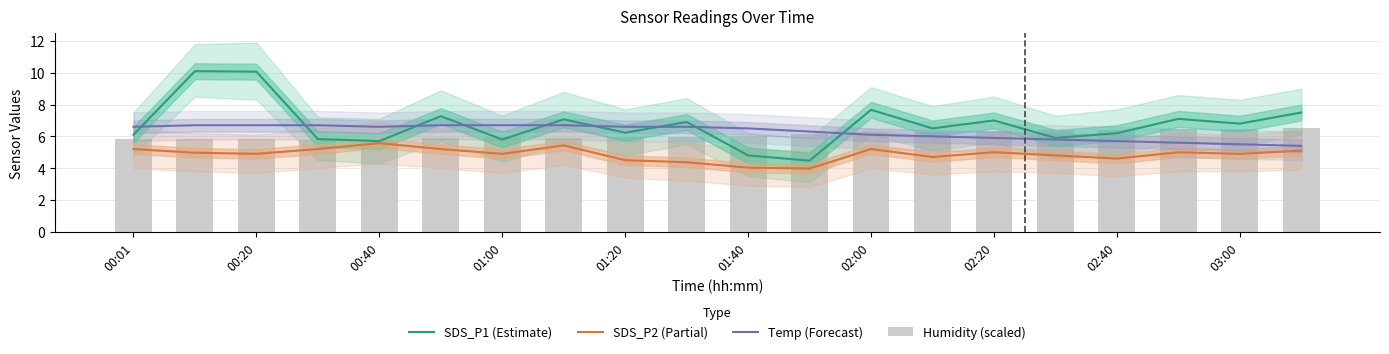

Which series changed the most between 17 and 19?

SDS_P1 (Estimate)